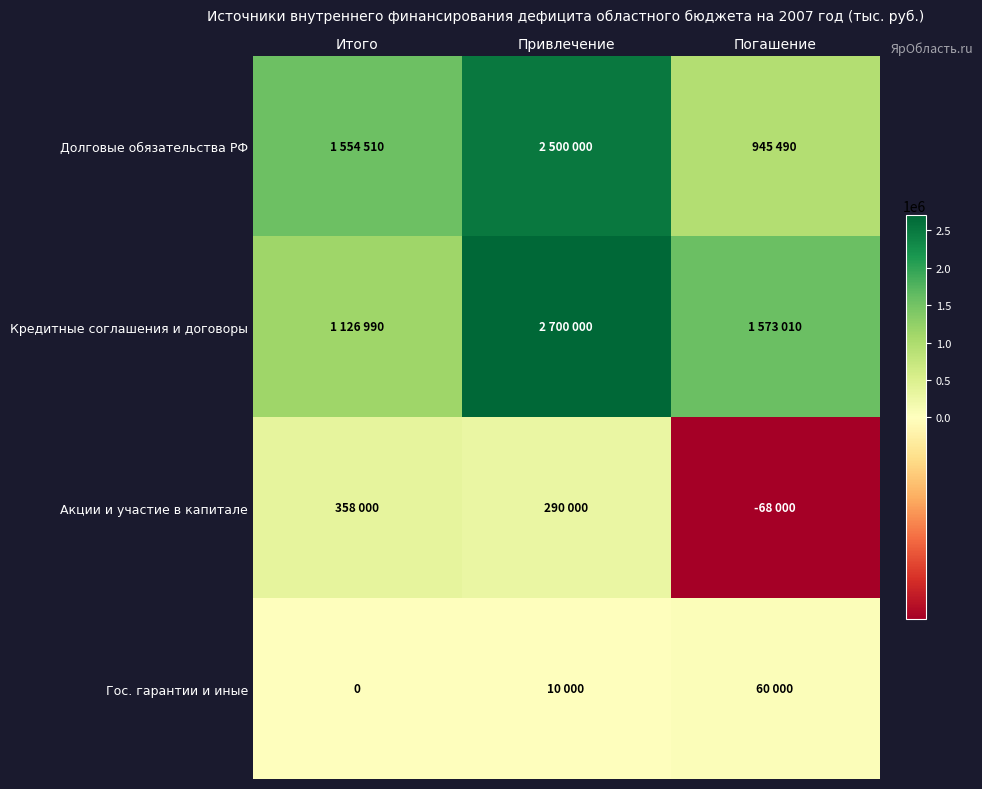

How many categories are shown in the chart?

3